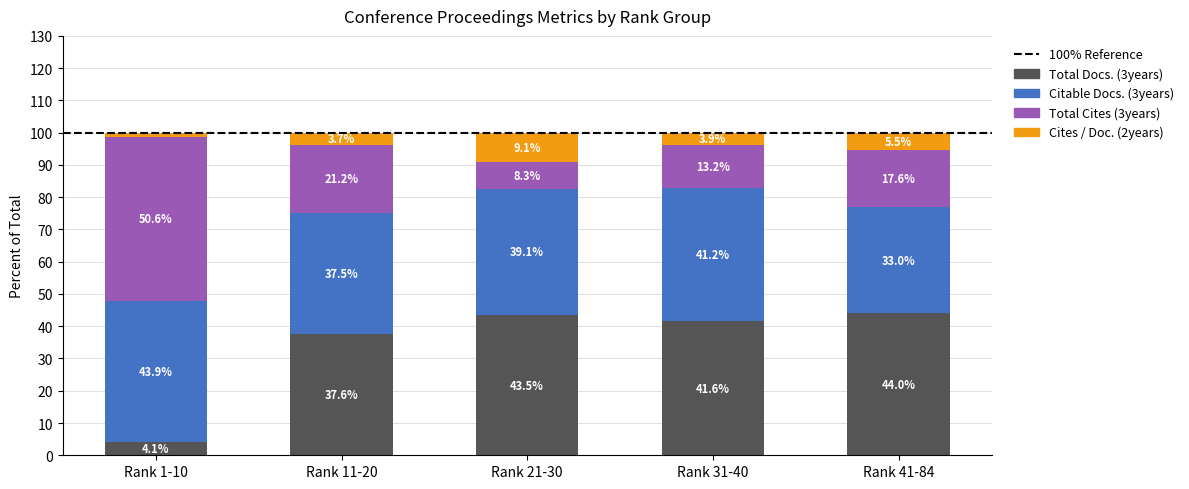

What is the total value across all series at Rank 21-30?

100.0